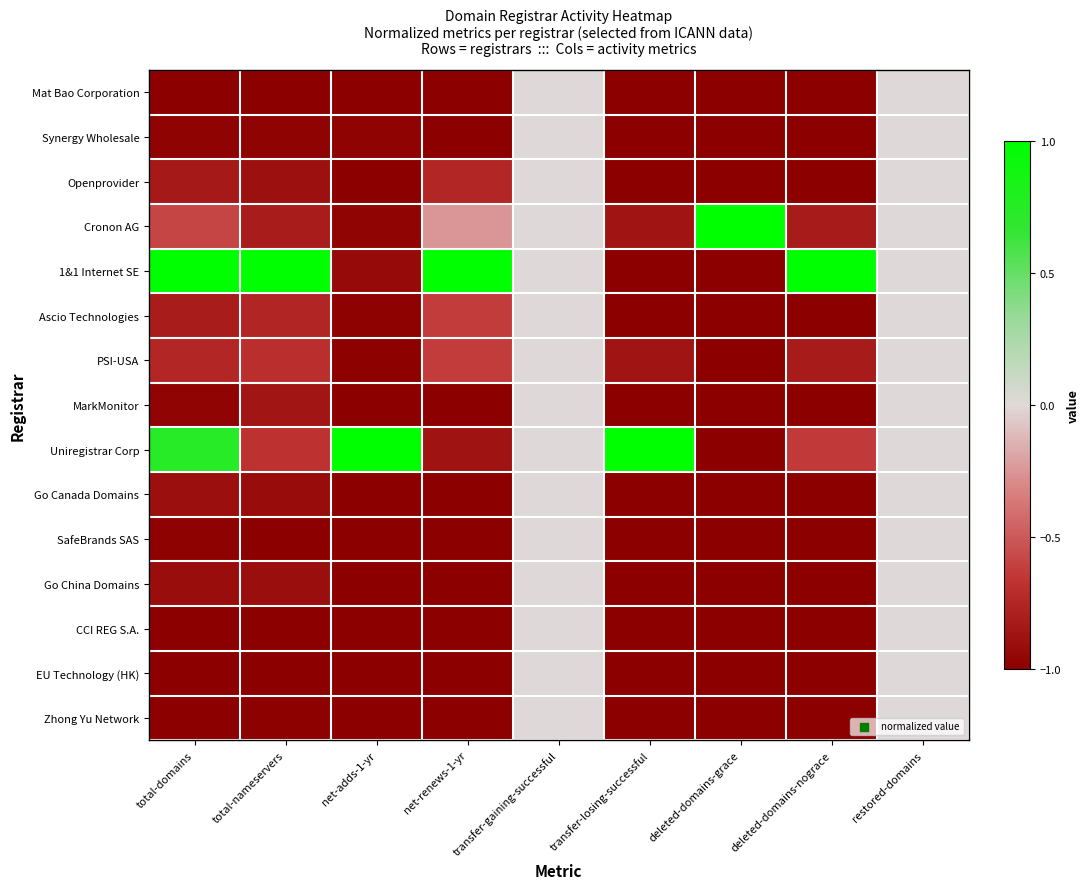

Reading right to left, transcribe all the data shown in this chart.

Mat Bao Corporation: restored-domains=0.0	deleted-domains-nograce=-1.0	deleted-domains-grace=-1.0	transfer-losing-successful=-1.0	transfer-gaining-successful=0.0	net-renews-1-yr=-1.0	net-adds-1-yr=-1.0	total-nameservers=-1.0	total-domains=-1.0
Synergy Wholesale: restored-domains=0.0	deleted-domains-nograce=-1.0	deleted-domains-grace=-1.0	transfer-losing-successful=-1.0	transfer-gaining-successful=0.0	net-renews-1-yr=-1.0	net-adds-1-yr=-1.0	total-nameservers=-1.0	total-domains=-1.0
Openprovider: restored-domains=0.0	deleted-domains-nograce=-1.0	deleted-domains-grace=-1.0	transfer-losing-successful=-1.0	transfer-gaining-successful=0.0	net-renews-1-yr=-0.8	net-adds-1-yr=-1.0	total-nameservers=-0.9	total-domains=-0.8
Cronon AG: restored-domains=0.0	deleted-domains-nograce=-0.8	deleted-domains-grace=1.0	transfer-losing-successful=-0.9	transfer-gaining-successful=0.0	net-renews-1-yr=-0.2	net-adds-1-yr=-1.0	total-nameservers=-0.8	total-domains=-0.6
1&1 Internet SE: restored-domains=0.0	deleted-domains-nograce=1.0	deleted-domains-grace=-1.0	transfer-losing-successful=-1.0	transfer-gaining-successful=0.0	net-renews-1-yr=1.0	net-adds-1-yr=-0.9	total-nameservers=1.0	total-domains=1.0
Ascio Technologies: restored-domains=0.0	deleted-domains-nograce=-1.0	deleted-domains-grace=-1.0	transfer-losing-successful=-1.0	transfer-gaining-successful=0.0	net-renews-1-yr=-0.6	net-adds-1-yr=-1.0	total-nameservers=-0.8	total-domains=-0.8
PSI-USA: restored-domains=0.0	deleted-domains-nograce=-0.8	deleted-domains-grace=-1.0	transfer-losing-successful=-0.9	transfer-gaining-successful=0.0	net-renews-1-yr=-0.6	net-adds-1-yr=-1.0	total-nameservers=-0.7	total-domains=-0.8
MarkMonitor: restored-domains=0.0	deleted-domains-nograce=-1.0	deleted-domains-grace=-1.0	transfer-losing-successful=-1.0	transfer-gaining-successful=0.0	net-renews-1-yr=-1.0	net-adds-1-yr=-1.0	total-nameservers=-0.9	total-domains=-1.0
Uniregistrar Corp: restored-domains=0.0	deleted-domains-nograce=-0.6	deleted-domains-grace=-1.0	transfer-losing-successful=1.0	transfer-gaining-successful=0.0	net-renews-1-yr=-0.9	net-adds-1-yr=1.0	total-nameservers=-0.7	total-domains=0.7
Go Canada Domains: restored-domains=0.0	deleted-domains-nograce=-1.0	deleted-domains-grace=-1.0	transfer-losing-successful=-1.0	transfer-gaining-successful=0.0	net-renews-1-yr=-1.0	net-adds-1-yr=-1.0	total-nameservers=-0.9	total-domains=-0.9
SafeBrands SAS: restored-domains=0.0	deleted-domains-nograce=-1.0	deleted-domains-grace=-1.0	transfer-losing-successful=-1.0	transfer-gaining-successful=0.0	net-renews-1-yr=-1.0	net-adds-1-yr=-1.0	total-nameservers=-1.0	total-domains=-1.0
Go China Domains: restored-domains=0.0	deleted-domains-nograce=-1.0	deleted-domains-grace=-1.0	transfer-losing-successful=-1.0	transfer-gaining-successful=0.0	net-renews-1-yr=-1.0	net-adds-1-yr=-1.0	total-nameservers=-0.9	total-domains=-0.9
CCI REG S.A.: restored-domains=0.0	deleted-domains-nograce=-1.0	deleted-domains-grace=-1.0	transfer-losing-successful=-1.0	transfer-gaining-successful=0.0	net-renews-1-yr=-1.0	net-adds-1-yr=-1.0	total-nameservers=-1.0	total-domains=-1.0
EU Technology (HK): restored-domains=0.0	deleted-domains-nograce=-1.0	deleted-domains-grace=-1.0	transfer-losing-successful=-1.0	transfer-gaining-successful=0.0	net-renews-1-yr=-1.0	net-adds-1-yr=-1.0	total-nameservers=-1.0	total-domains=-1.0
Zhong Yu Network: restored-domains=0.0	deleted-domains-nograce=-1.0	deleted-domains-grace=-1.0	transfer-losing-successful=-1.0	transfer-gaining-successful=0.0	net-renews-1-yr=-1.0	net-adds-1-yr=-1.0	total-nameservers=-1.0	total-domains=-1.0